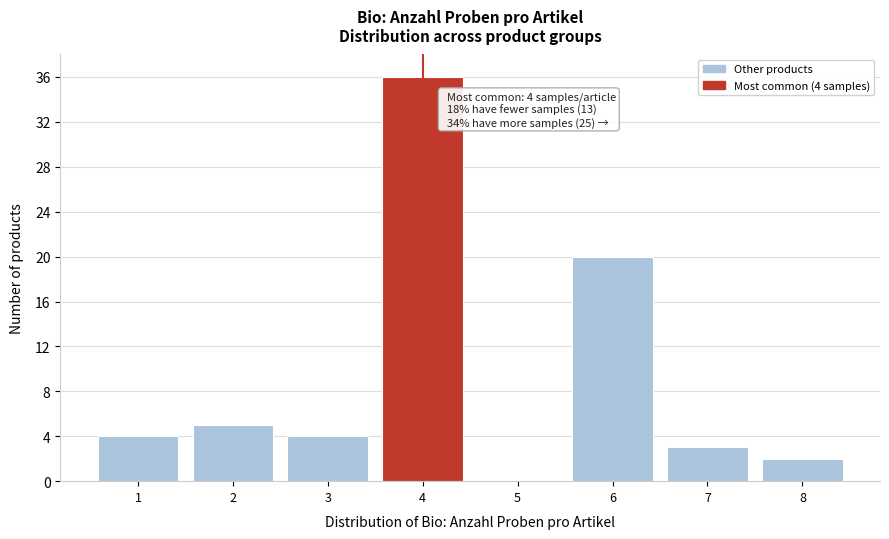

Which range on the x-axis has the tallest bar?

3.5 to 4.5